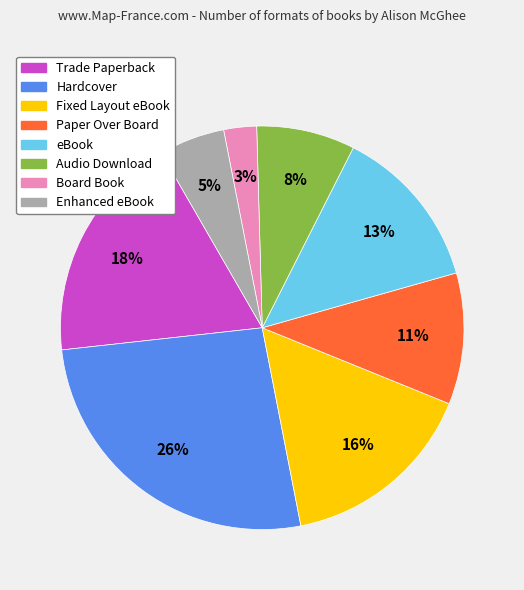

What is the ratio of the value at Fixed Layout eBook to the value at Audio Download?

2.0